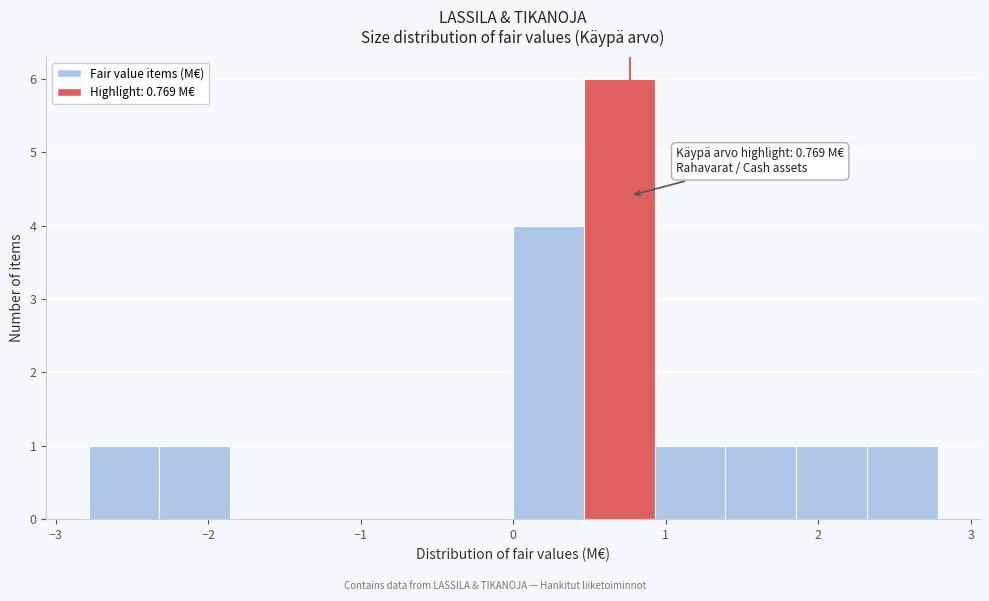

Which range on the x-axis has the tallest bar?

0.5 to 0.9